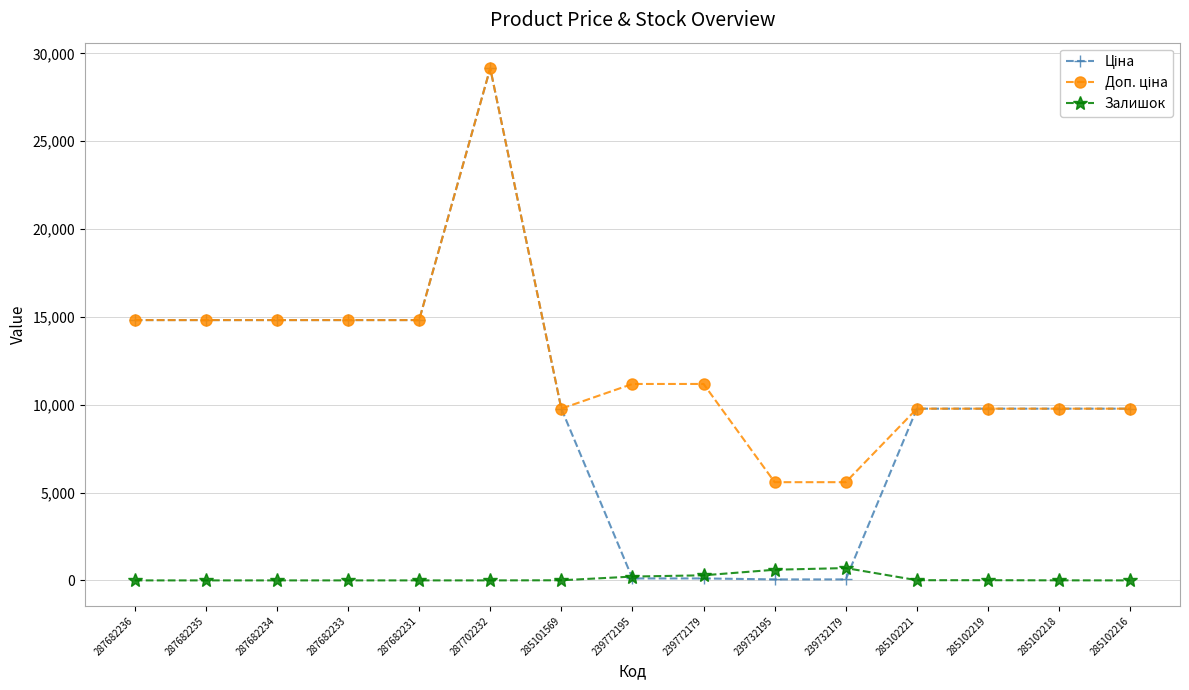

What is the spread (max minus min) of values at 285102216?

9775.5